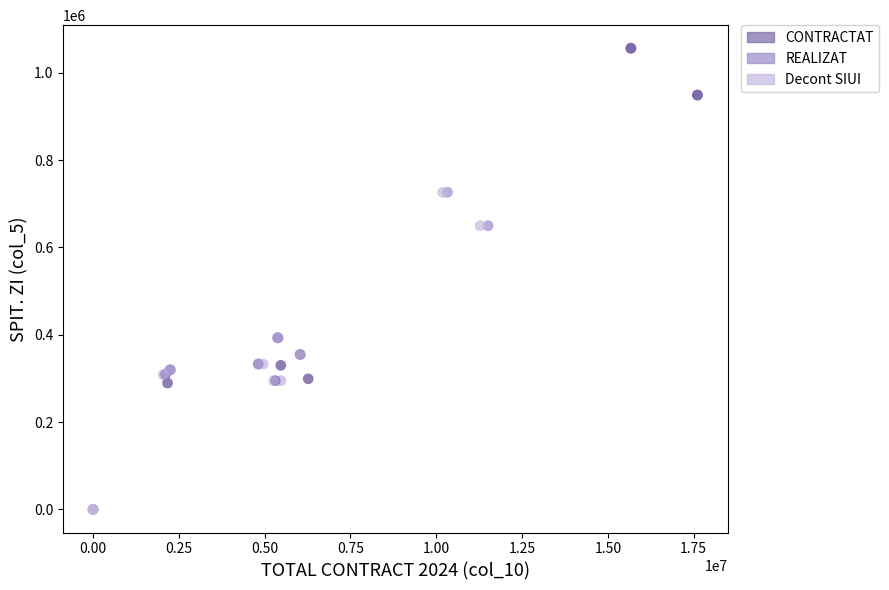

What are all the series names shown in the legend?

CONTRACTAT, REALIZAT, Decont SIUI